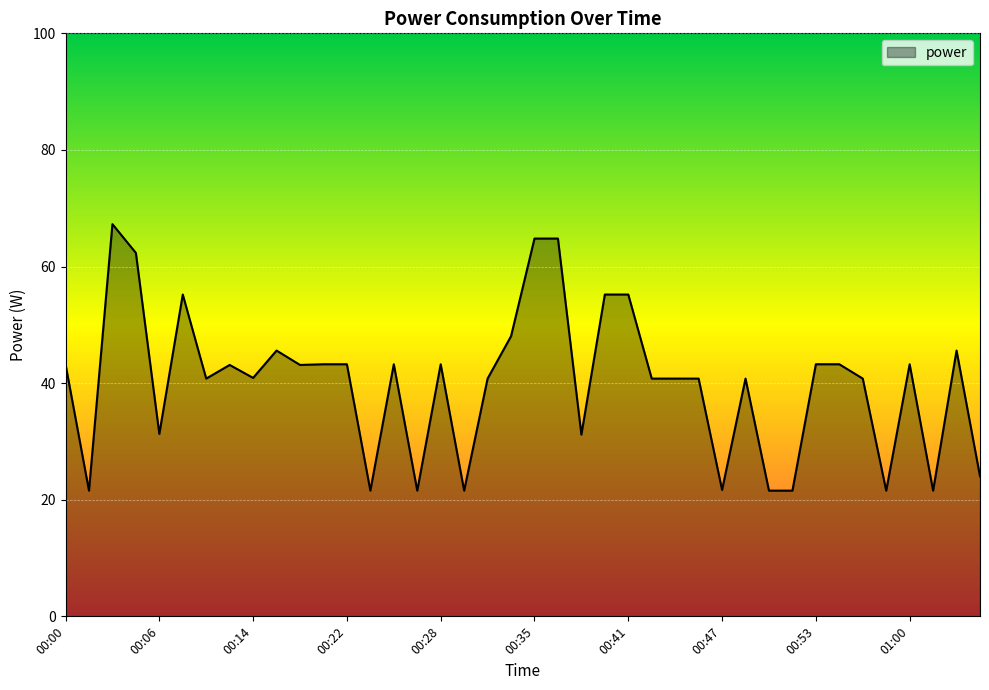

How many values are below 43?

20